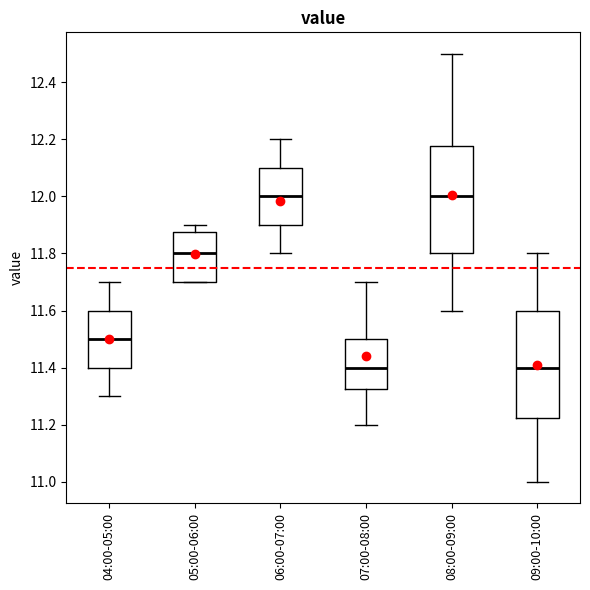

Reading left to right, read every box against the y-axis: the position of its median line, the range the box covers, and the ends of its whiskers. The values are not printed on the chart, so give them approximately, as read against the axis.

04:00-05:00: median 11.50, box 11.40 to 11.60, whiskers 11.30 to 11.70
05:00-06:00: median 11.80, box 11.70 to 11.88, whiskers 11.70 to 11.90
06:00-07:00: median 12.00, box 11.90 to 12.10, whiskers 11.80 to 12.20
07:00-08:00: median 11.40, box 11.32 to 11.50, whiskers 11.20 to 11.70
08:00-09:00: median 12.00, box 11.80 to 12.18, whiskers 11.60 to 12.50
09:00-10:00: median 11.40, box 11.22 to 11.60, whiskers 11.00 to 11.80